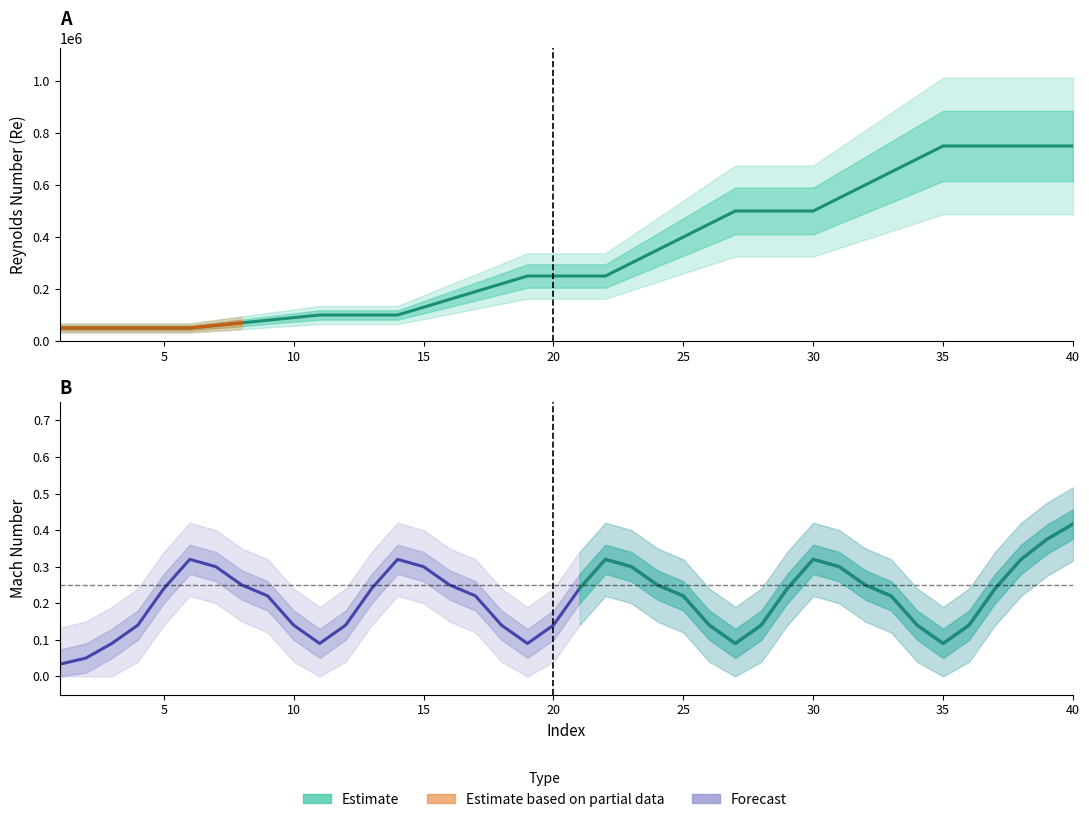

True or false: there are more than 2 points higher than both neighbors.

False